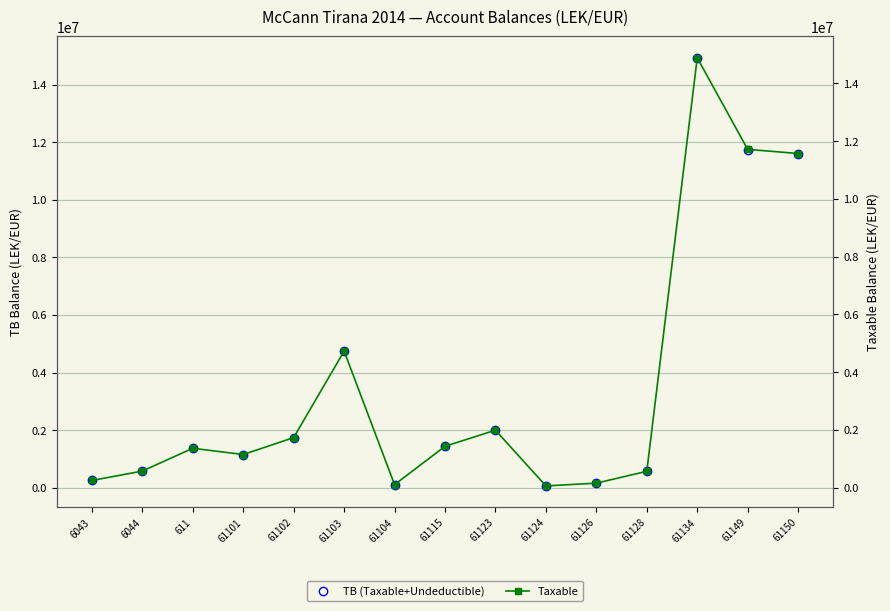

What is the label of the 11th point from the right?

61102